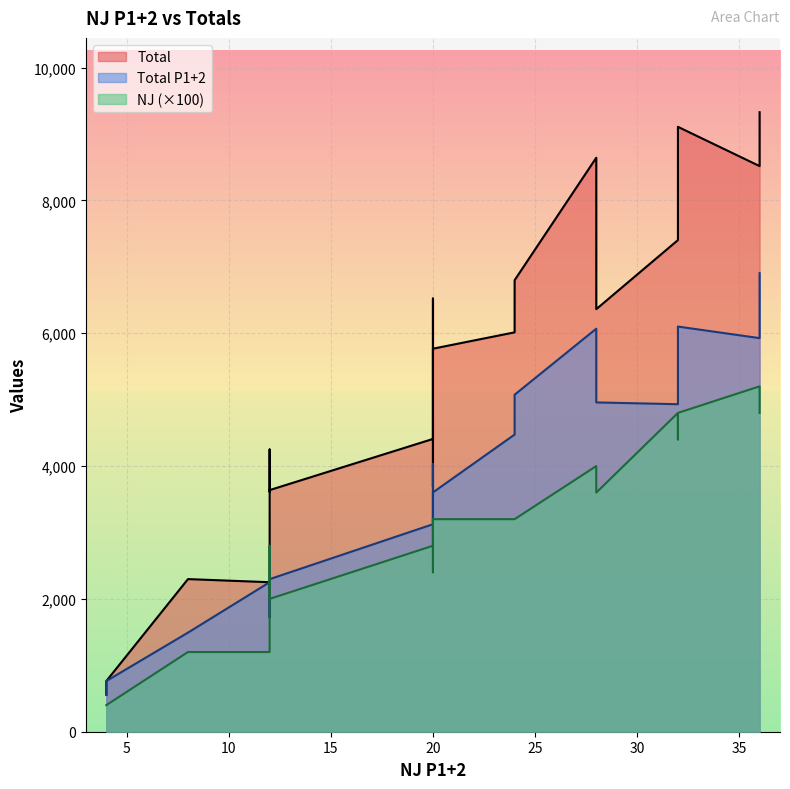

True or false: NJ and Total P1+2 cross at least once.

False